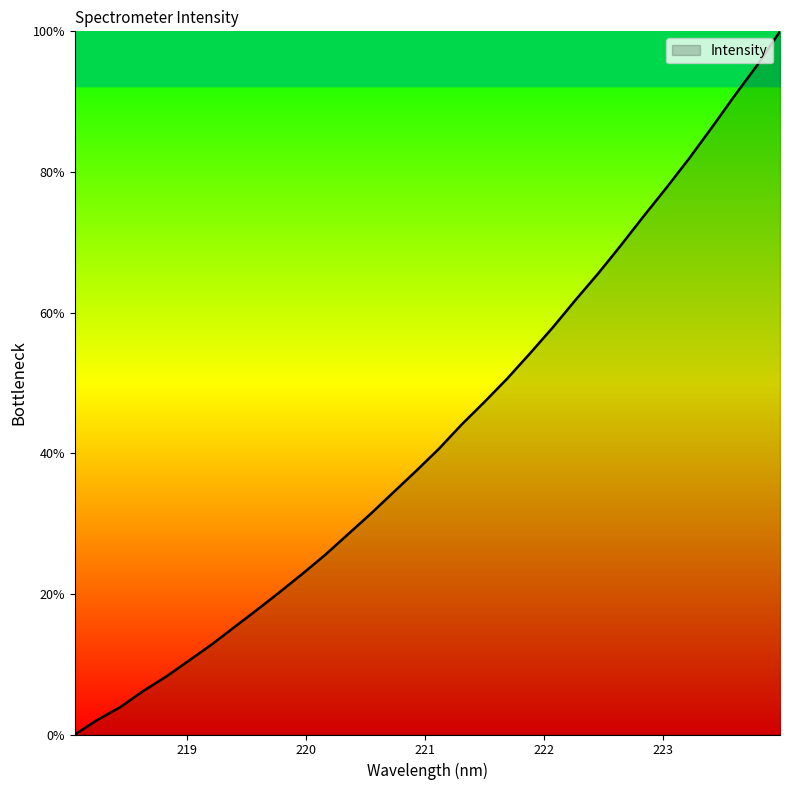

Reading right to left, extract all data points from this chart.

100.0	95.2	90.8	86.3	81.9	77.7	73.7	69.6	65.6	61.8	57.9	54.2	50.6	47.3	44.1	40.6	37.5	34.5	31.4	28.5	25.6	22.9	20.3	17.7	15.3	12.8	10.5	8.2	6.2	3.9	2.1	0.0